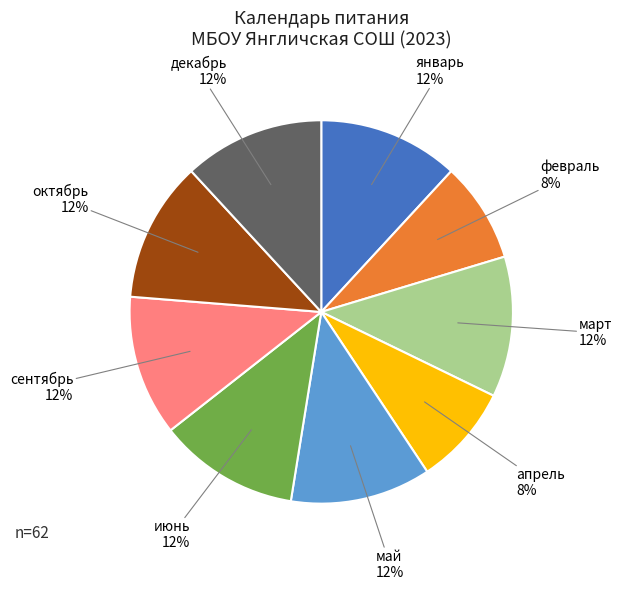

To the nearest percent, what is the average slice percentage?

11%